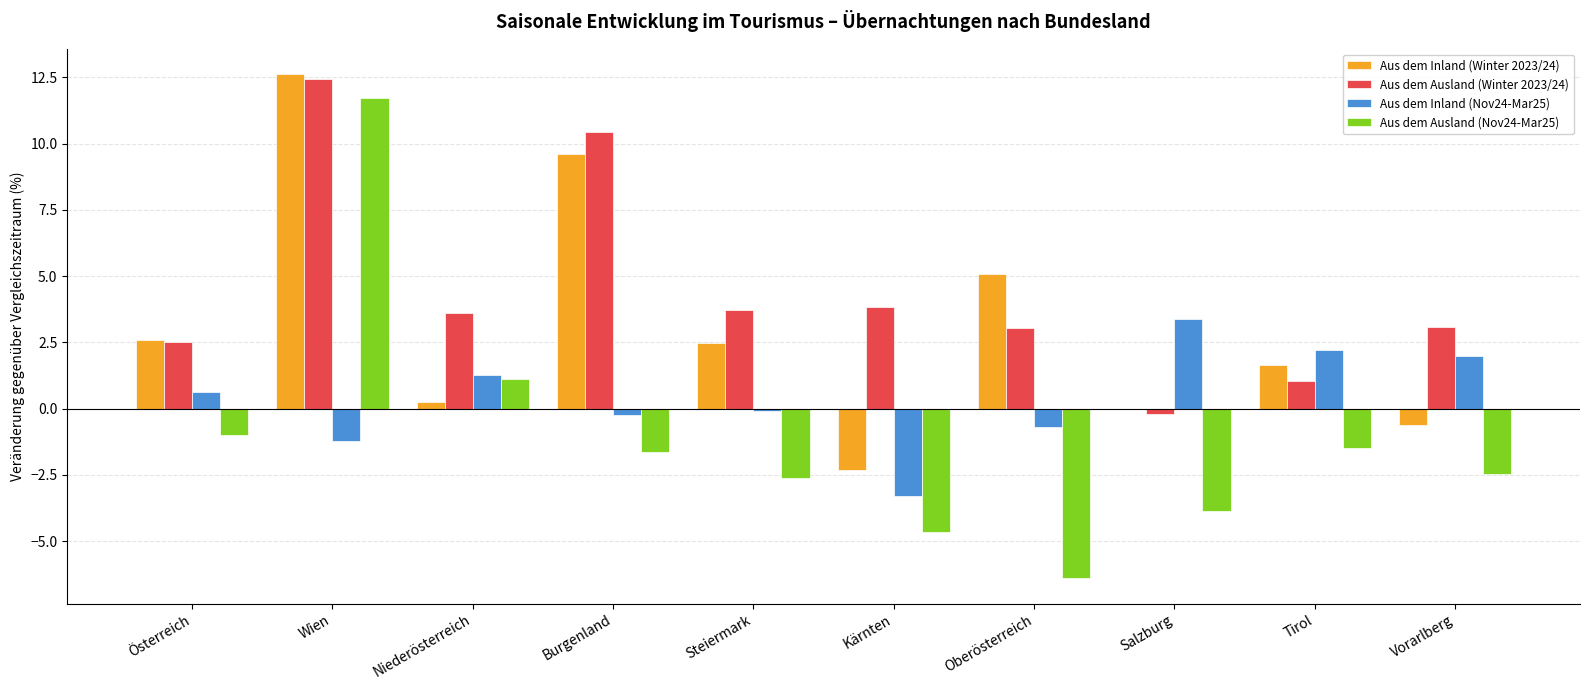

Are the bars horizontal?

No